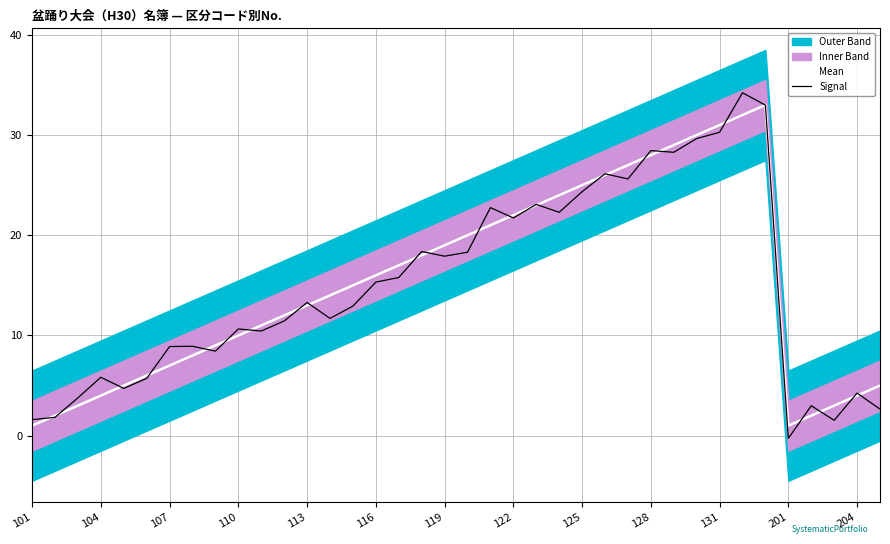

Read the Signal value at 204.

4.3